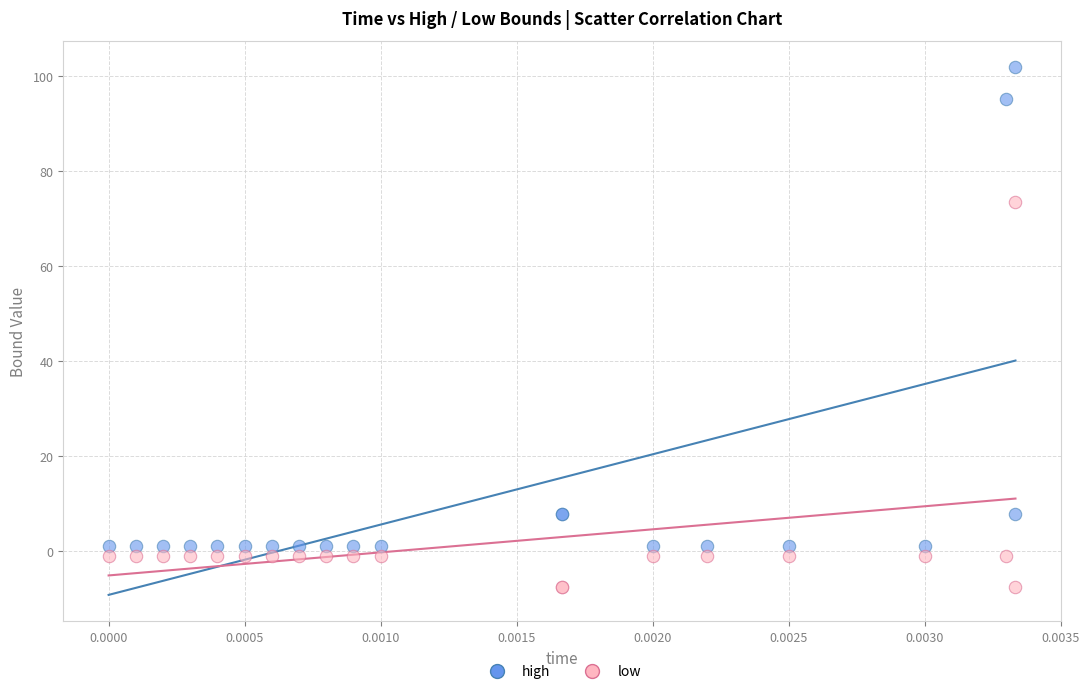

Which series contains the highest Y value?

high